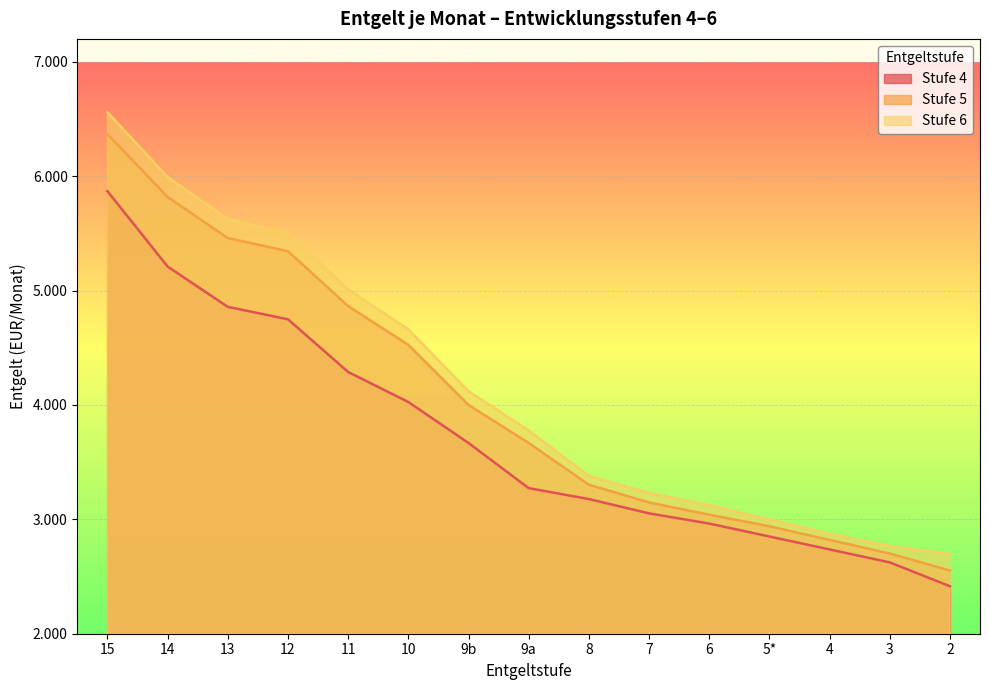

What is the sum of all Stufe 4 values?

55756.0